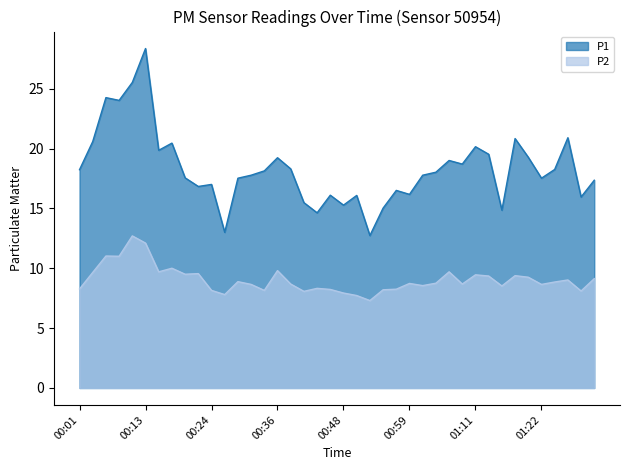

How many lines are shown in the chart?

2